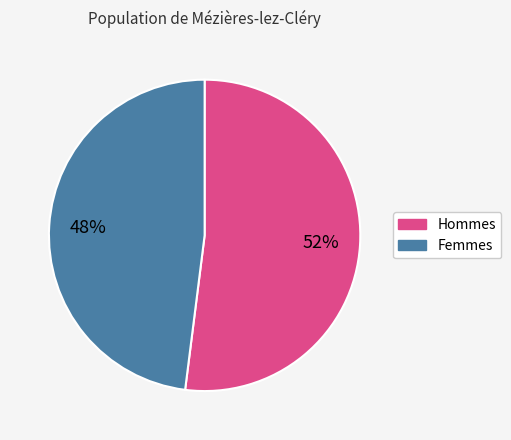

To the nearest percent, what is the average slice percentage?

50%